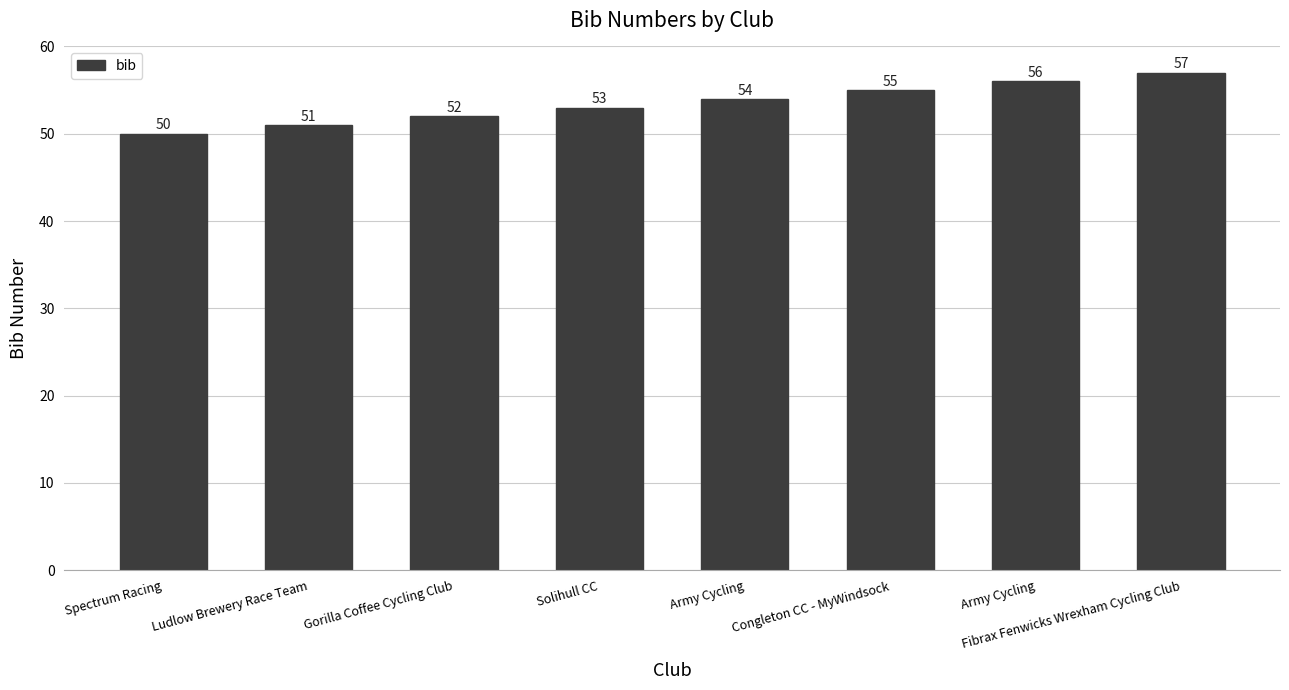

Count the number of data series in this chart.

1